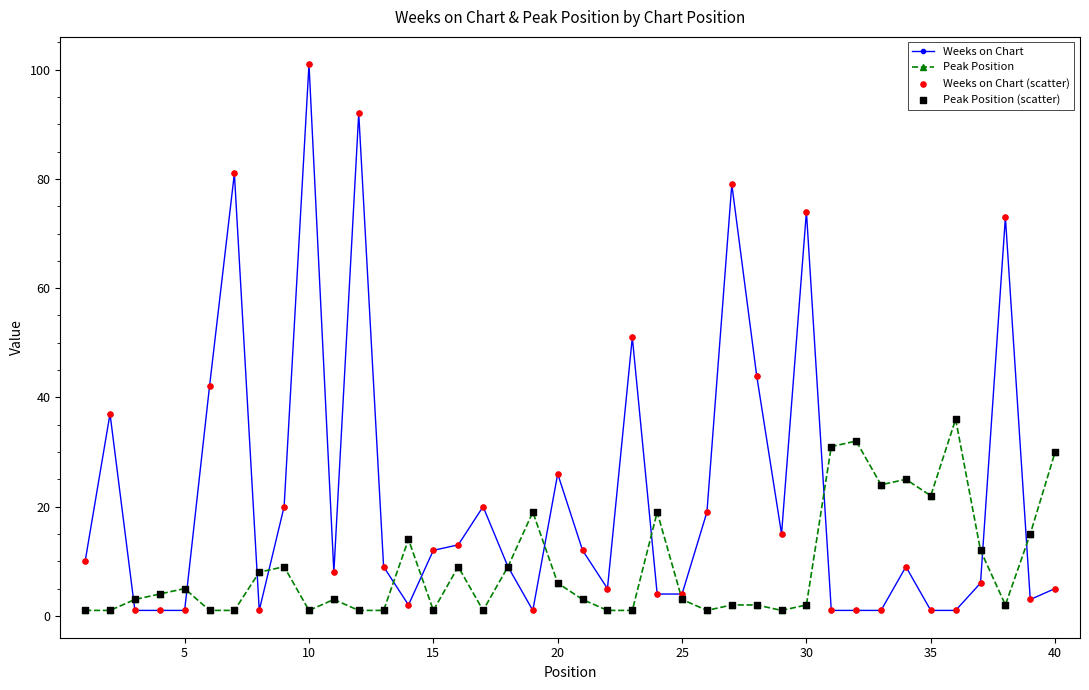

Which series has the widest spread of values?

Weeks on Chart